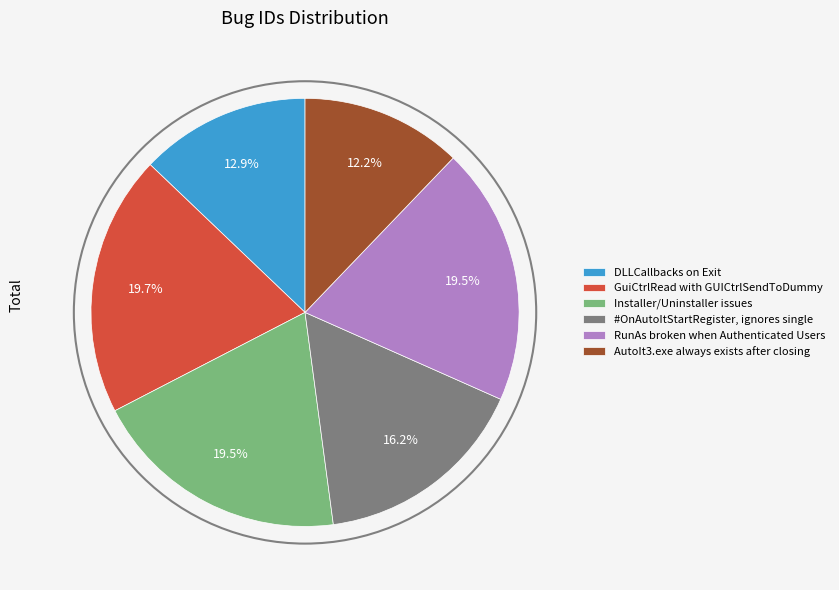

What is the ratio of the value at Installer/Uninstaller issues to the value at GuiCtrlRead with GUICtrlSendToDummy?

1.0